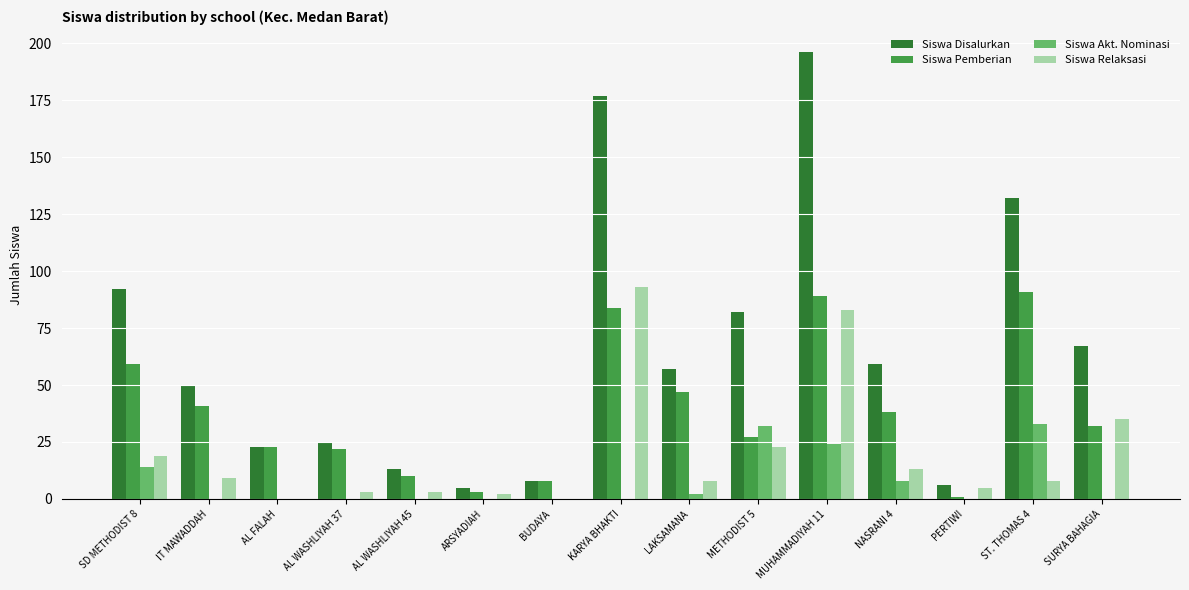

How many data points does each series have?

15